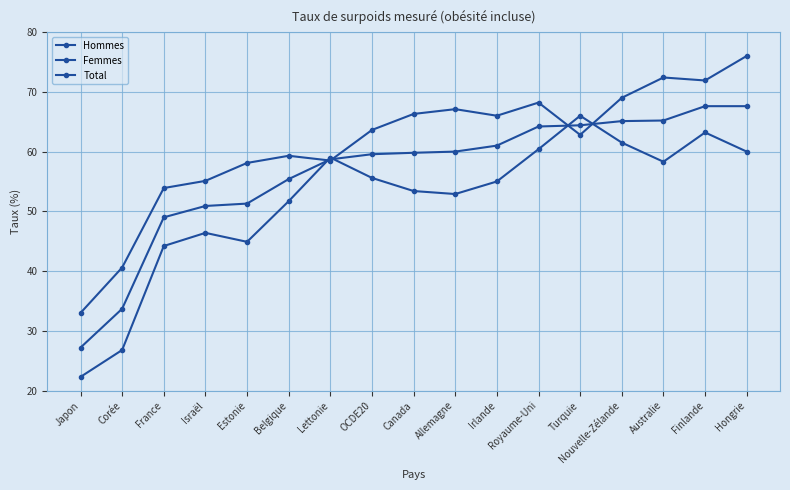

At which category does Hommes reach its first local valley?

Lettonie